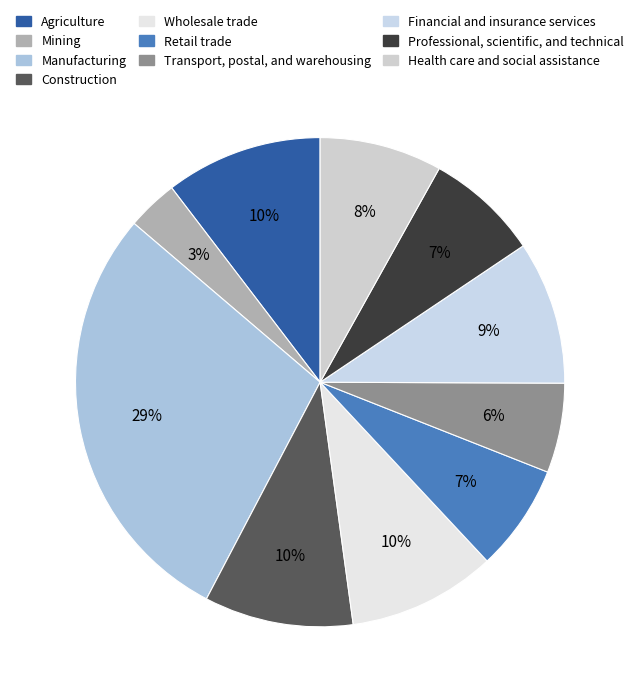

Which slice is the largest?

Manufacturing